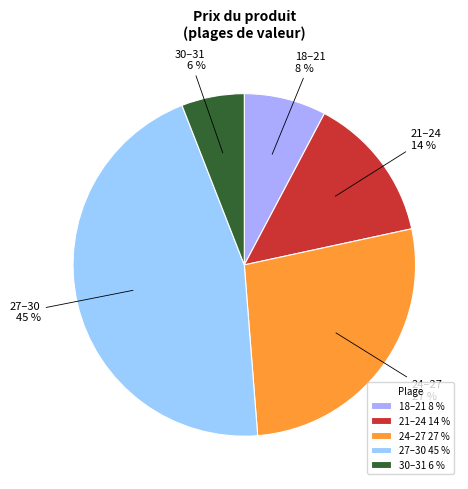

True or false: 27–30 45 % accounts for 59% of the total.

False